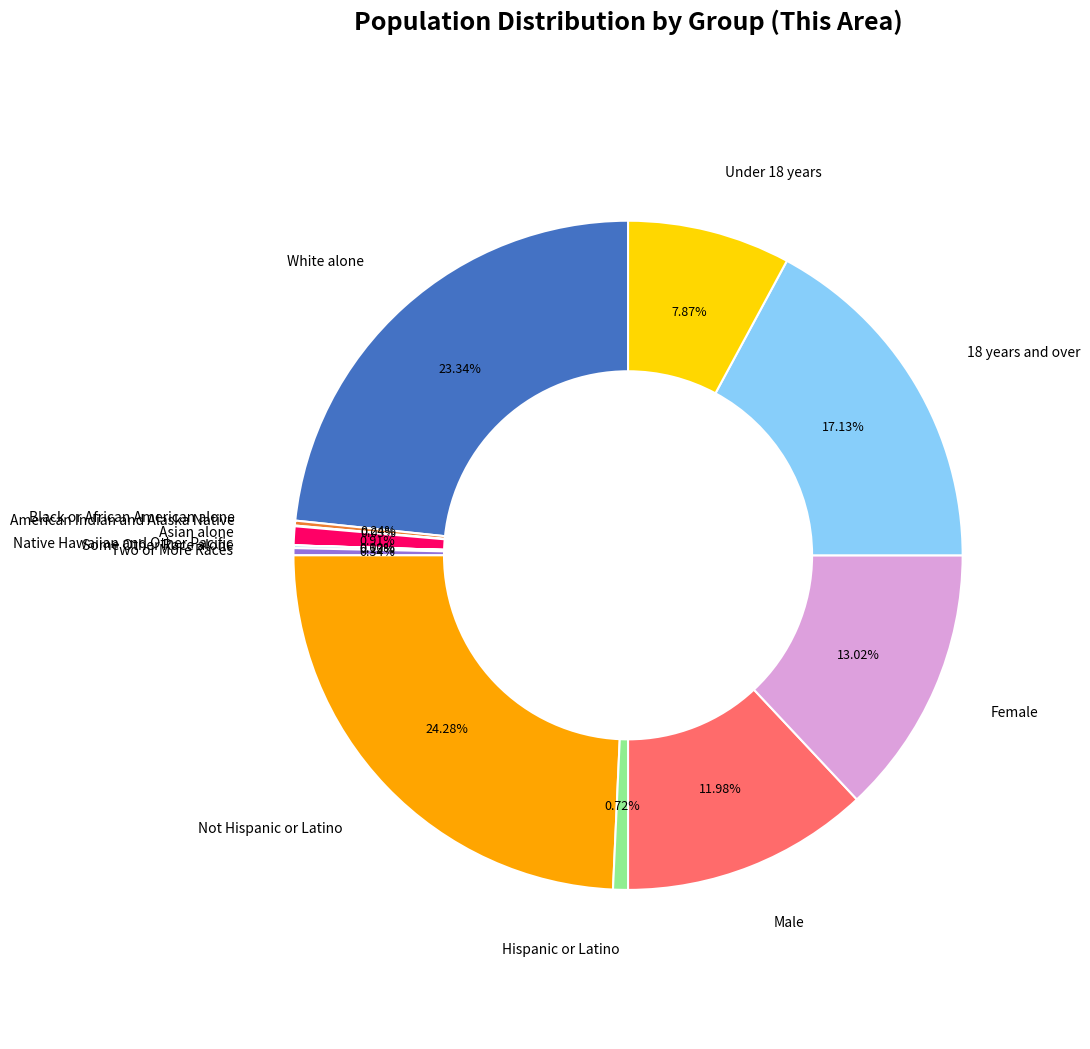

To the nearest percent, what is the average slice percentage?

8%